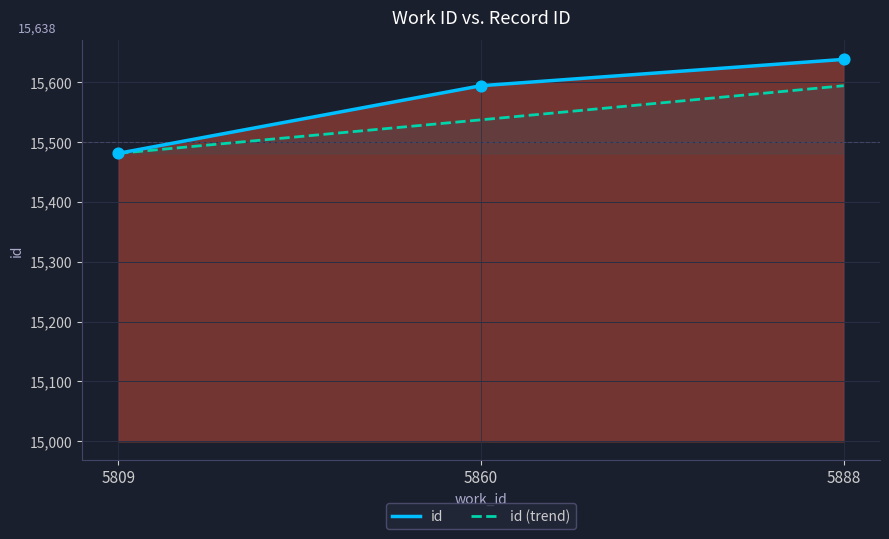

What are all the series names shown in the legend?

id, id (trend)